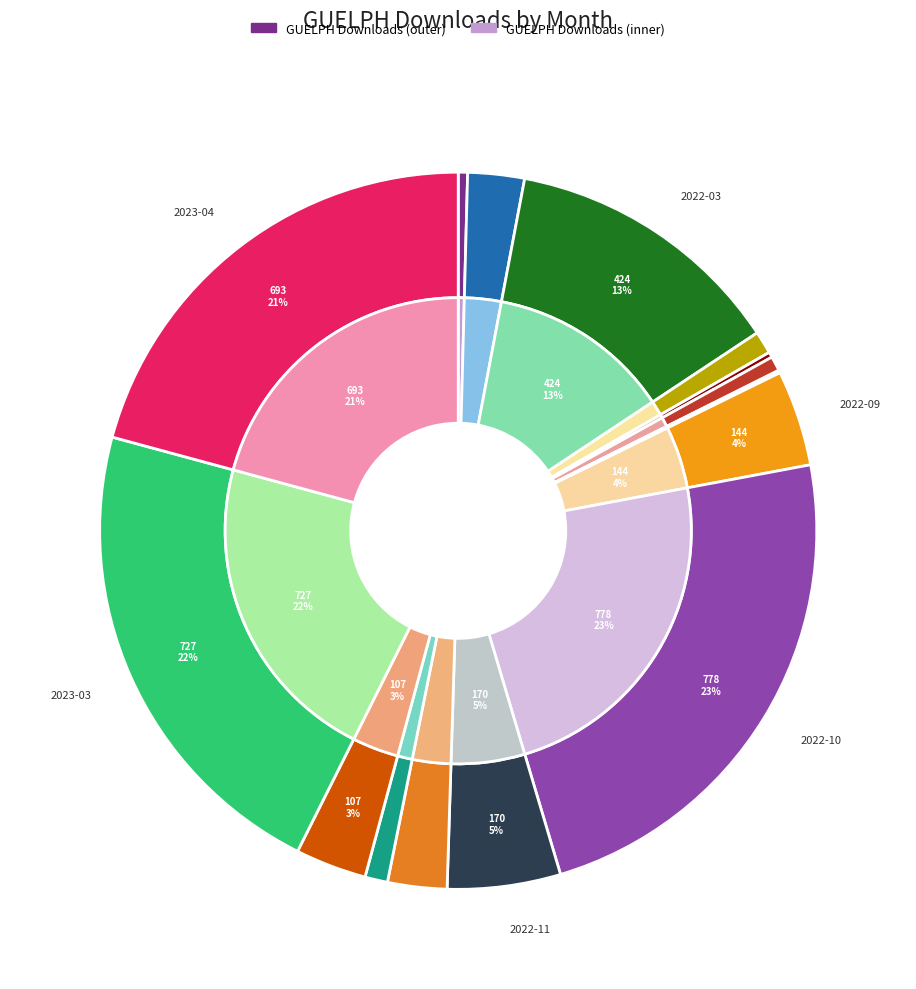

Rank the categories by value from highest to lowest.

2022-10, 2023-03, 2023-04, 2022-03, 2022-11, 2022-09, 2023-02, 2022-12, 2022-02, 2022-04, 2023-01, 2022-06, 2022-01, 2022-05, 2022-08, 2022-07